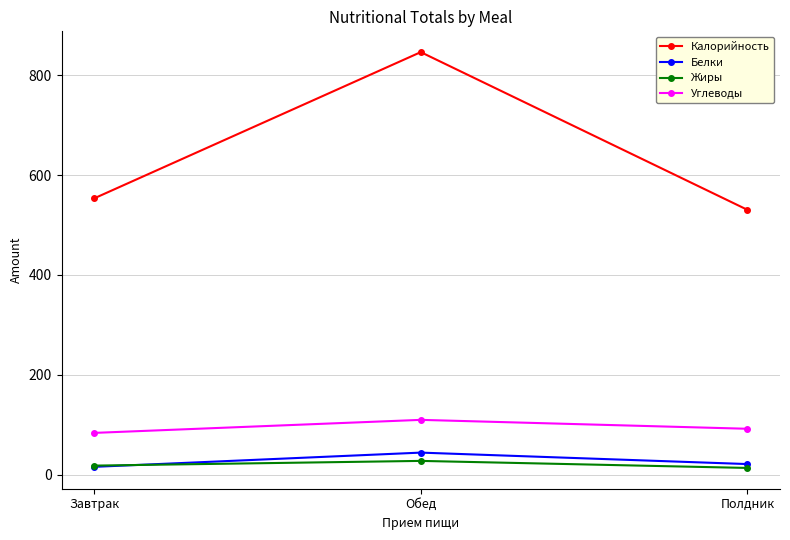

Reading left to right, list all the values displayed in this chart.

Калорийность: 553.5	846.4	530.6
Белки: 15.7	44.2	21.3
Жиры: 18.2	27.6	13.6
Углеводы: 83.7	109.8	92.0